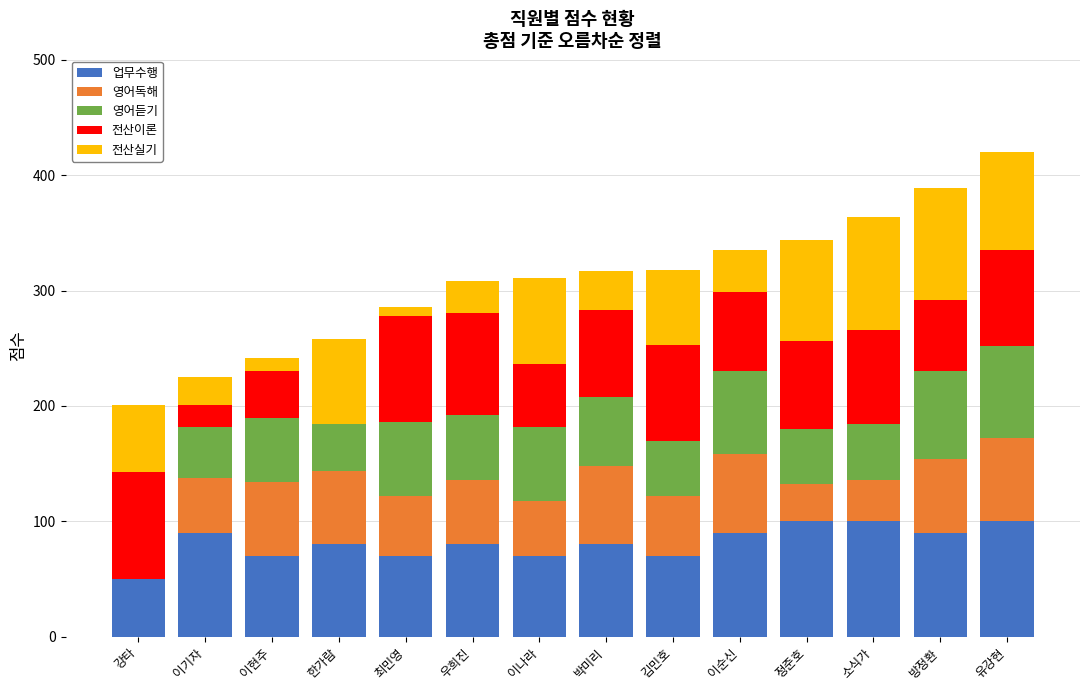

True or false: 업무수행 has a value of 106 at 한가람.

False